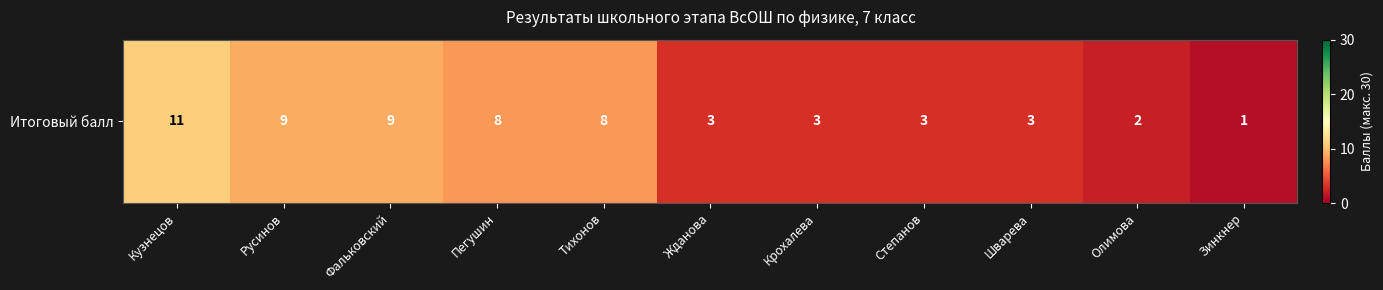

True or false: the data shows 1 at Олимова.

False